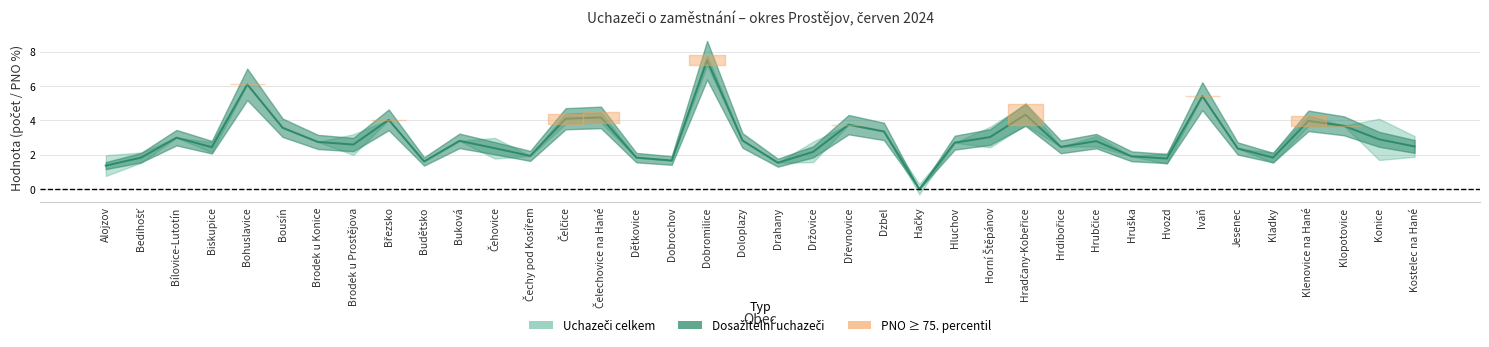

The chart shows a value of 2.8 at Buková. True or false?

True